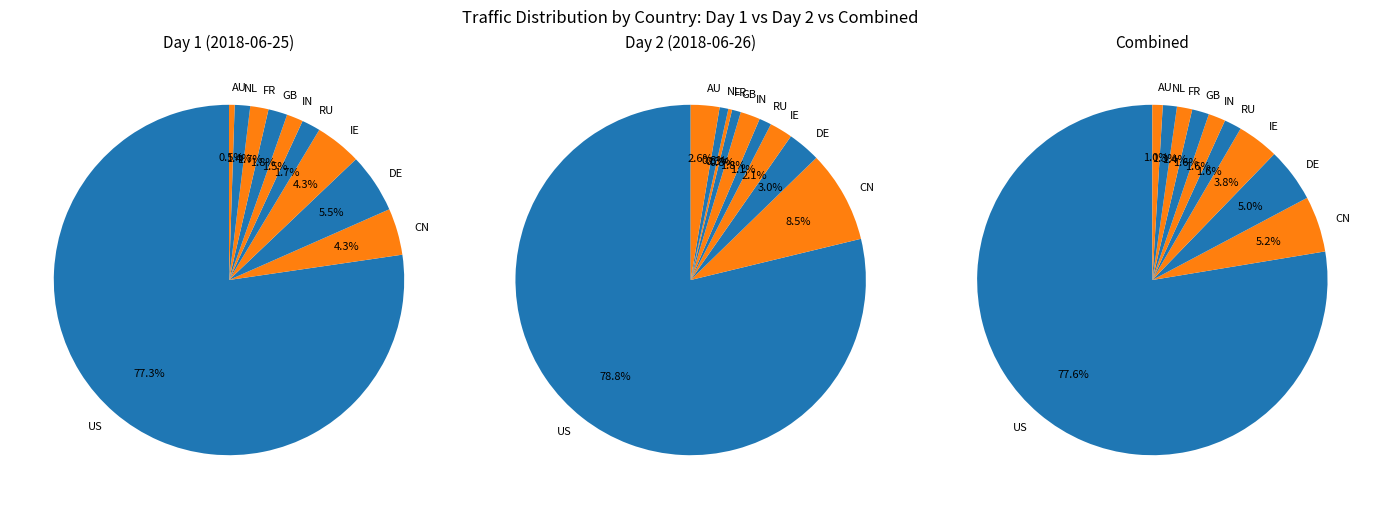

Which category has the smallest portion of the pie?

FR